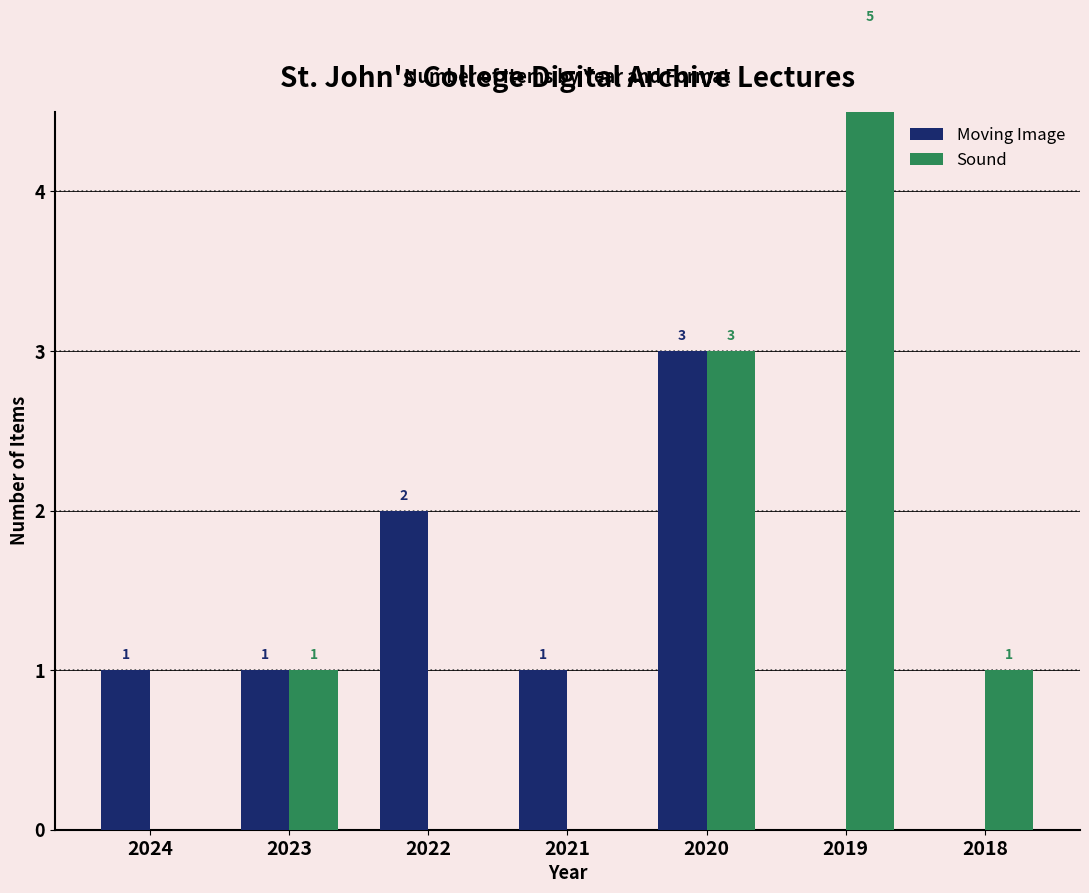

What are all the series names shown in the legend?

Moving Image, Sound